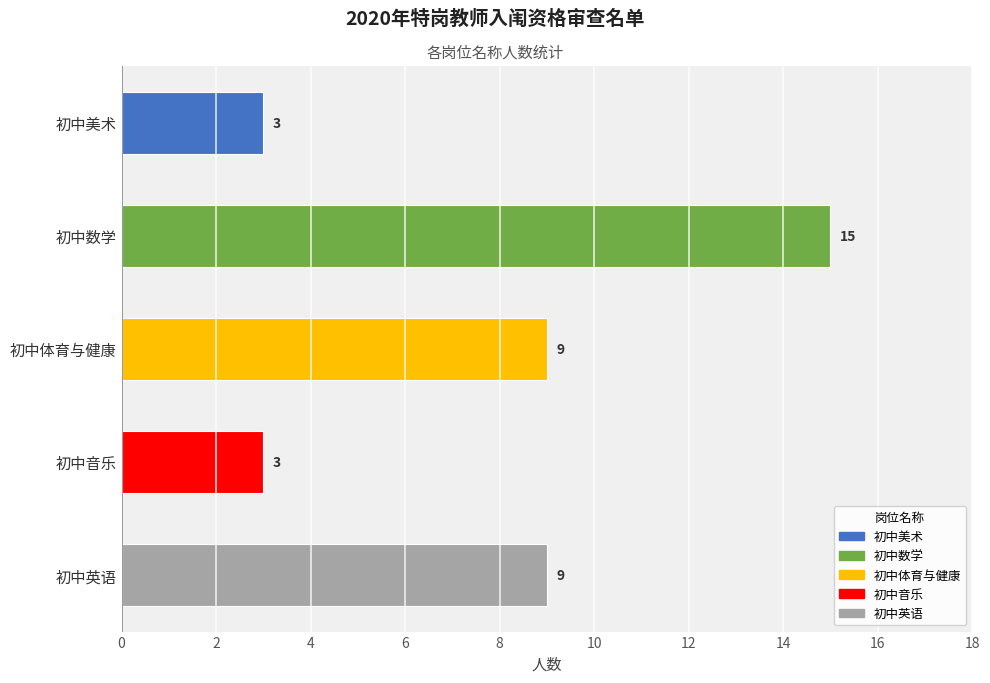

What is the ratio of the value at 初中数学 to the value at 初中体育与健康?

1.7